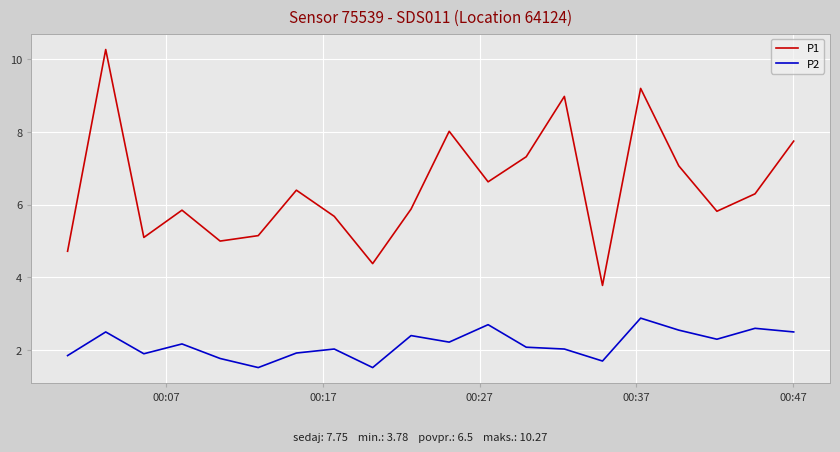

Which series has the widest spread of values?

P1